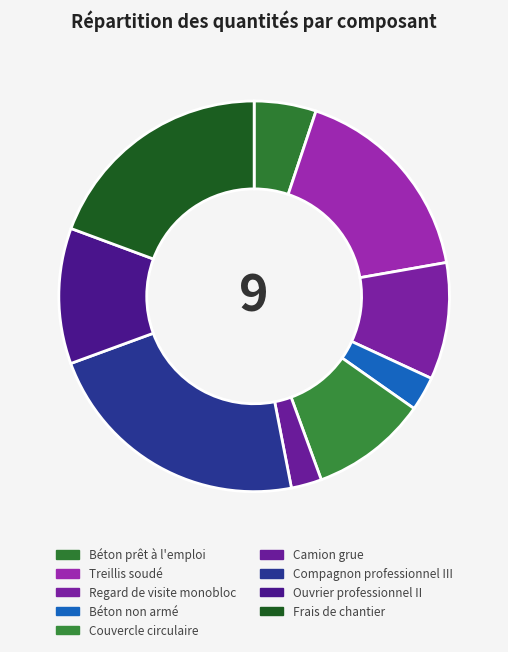

How many slices are in this pie chart?

9